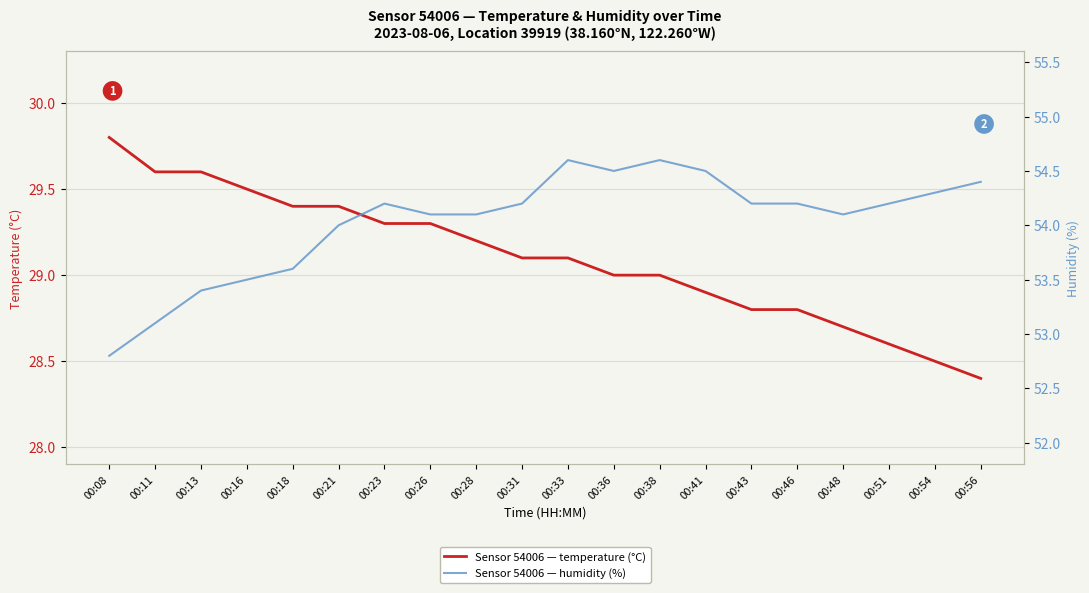

The temperature (°C) series shows 41.4 at 00:54. True or false?

False